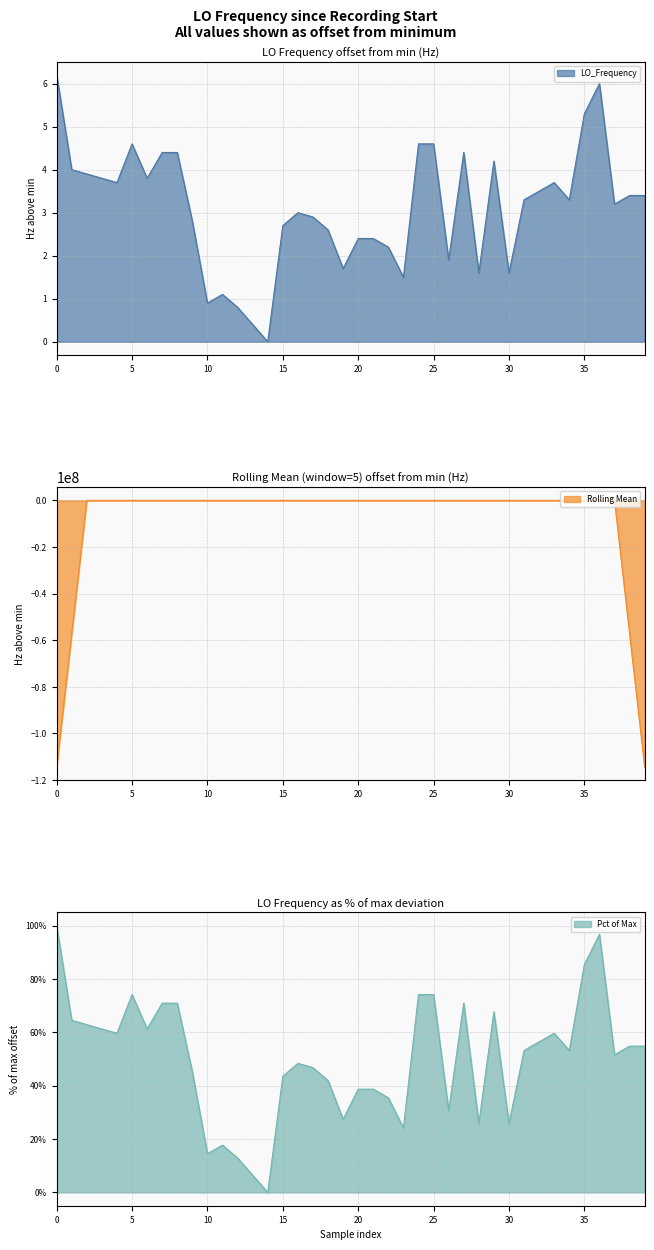

Reading right to left, extract all data points from this chart.

3.4	3.4	3.2	6.0	5.3	3.3	3.7	3.5	3.3	1.6	4.2	1.6	4.4	1.9	4.6	4.6	1.5	2.2	2.4	2.4	1.7	2.6	2.9	3.0	2.7	0.0	0.4	0.8	1.1	0.9	2.8	4.4	4.4	3.8	4.6	3.7	3.8	3.9	4.0	6.2